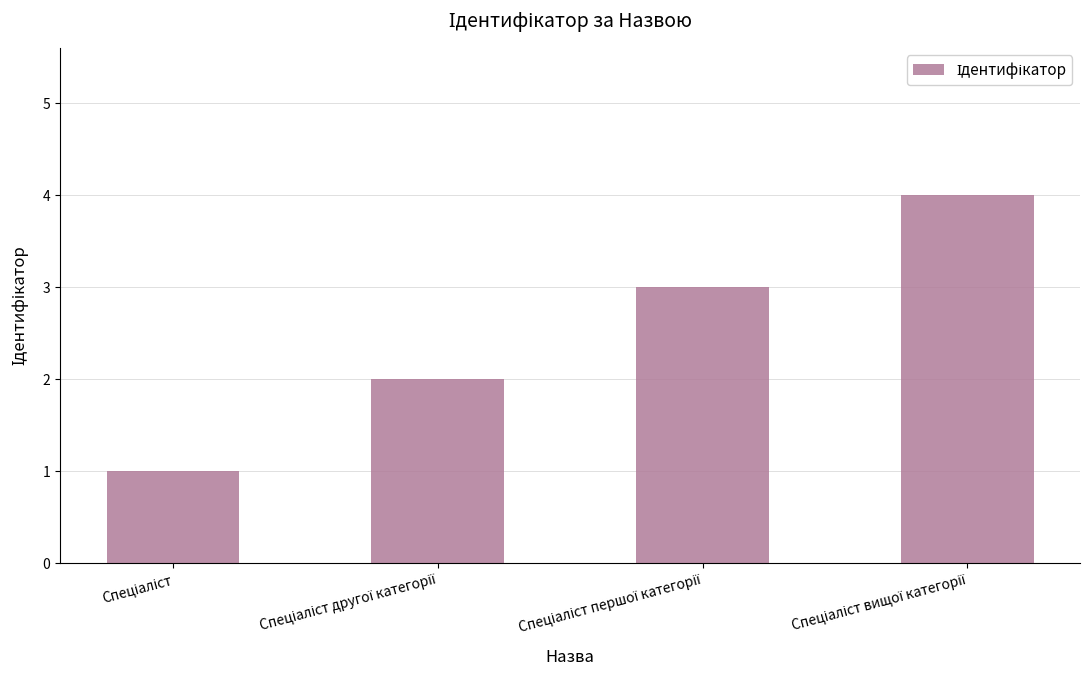

What is the difference between the maximum and minimum values?

3